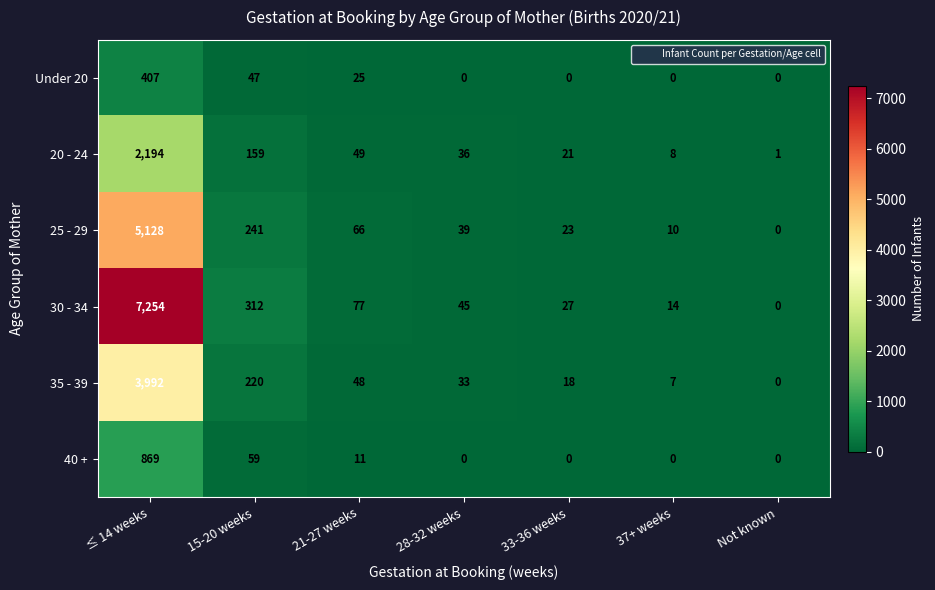

How many data points does each series have?

7